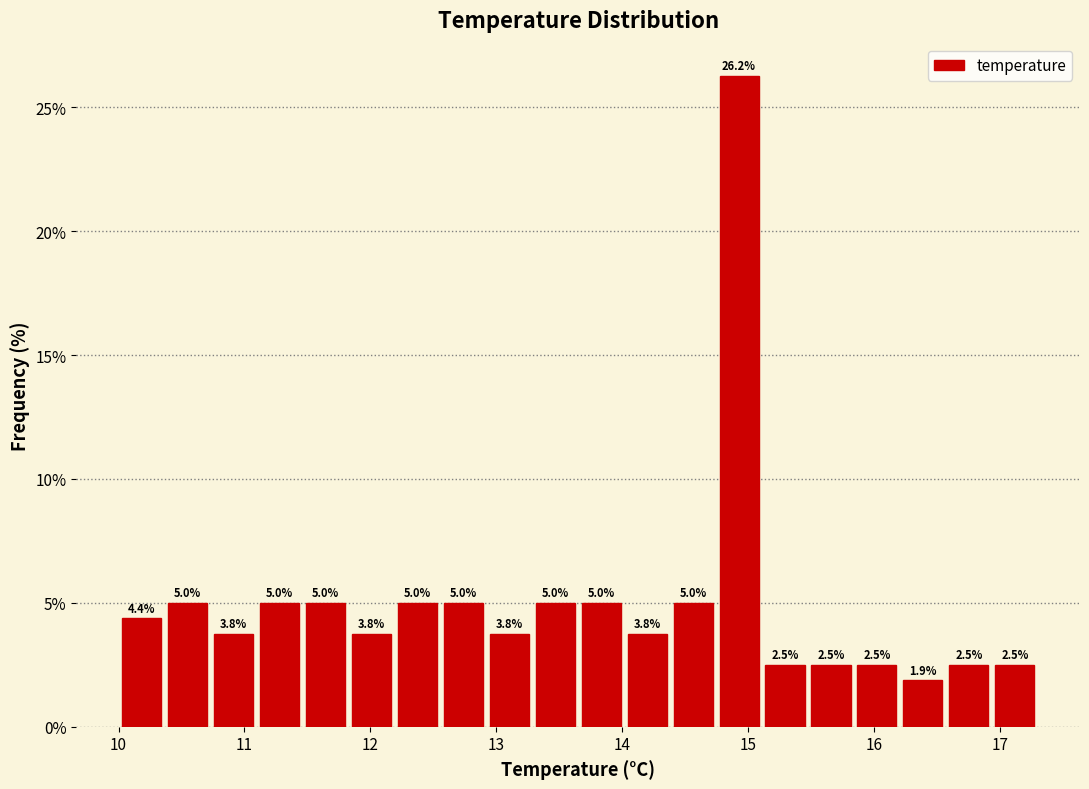

Read against the x-axis, roughly where is the centre of the tallest bar?

14.9